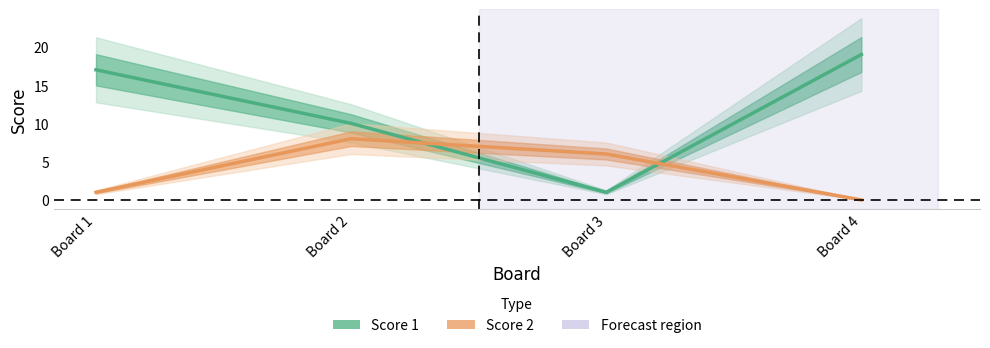

What is the spread (max minus min) of values at Board 3?

5